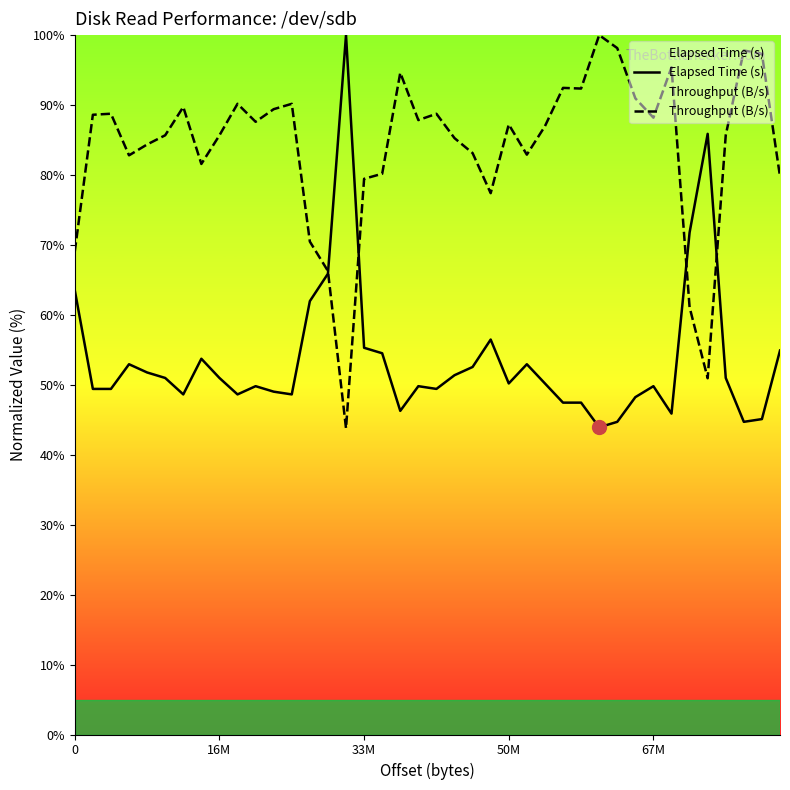

What is the greatest value displayed?

100.0